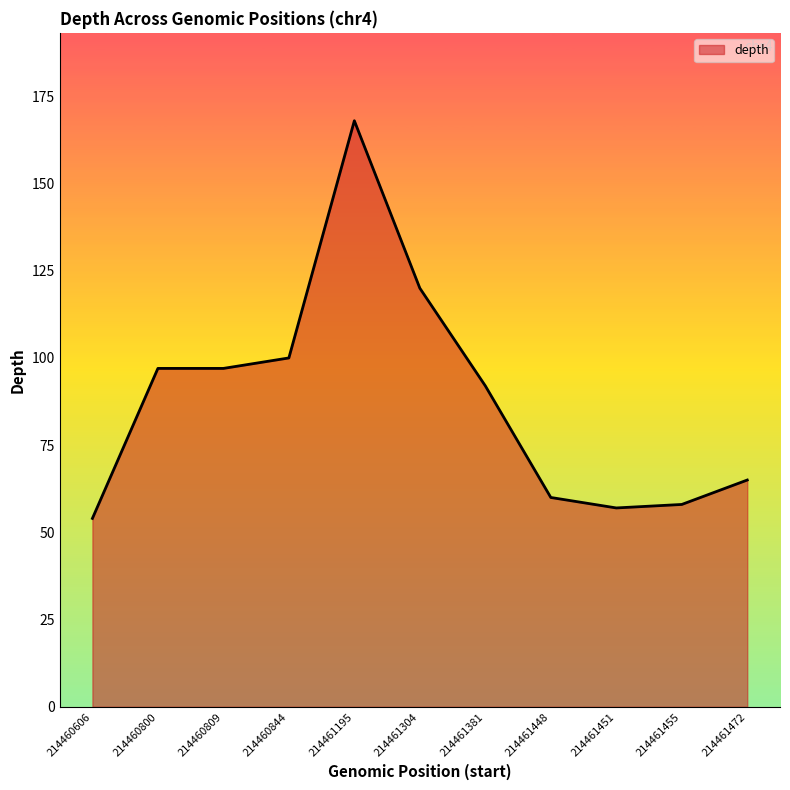

Reading left to right, transcribe all the data shown in this chart.

54	97	97	100	168	120	92	60	57	58	65